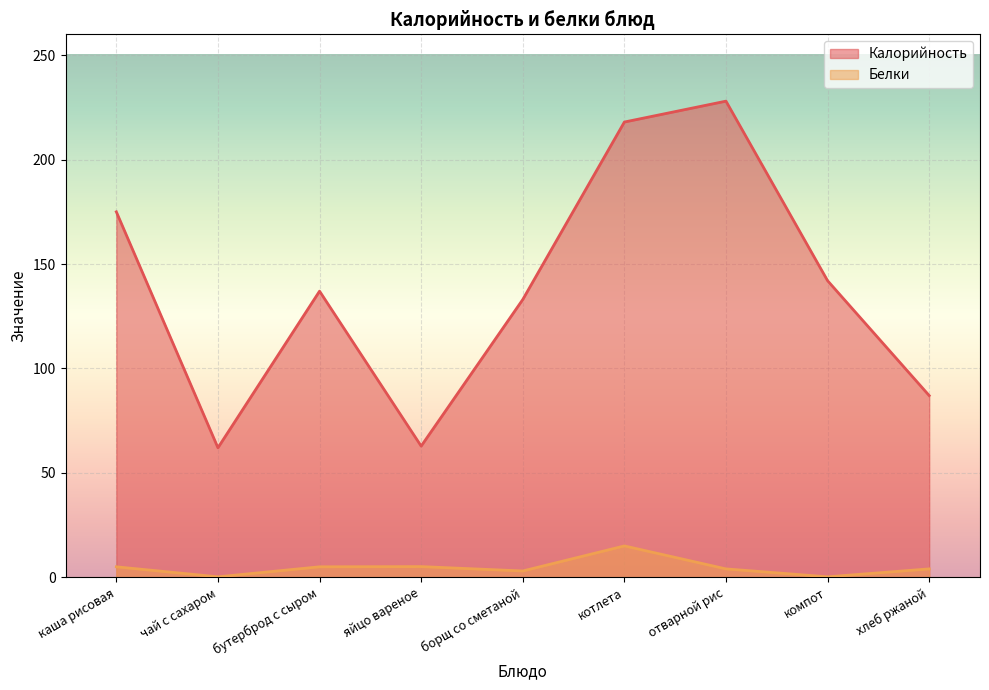

The Белки series shows 4.0 at хлеб ржаной. True or false?

True